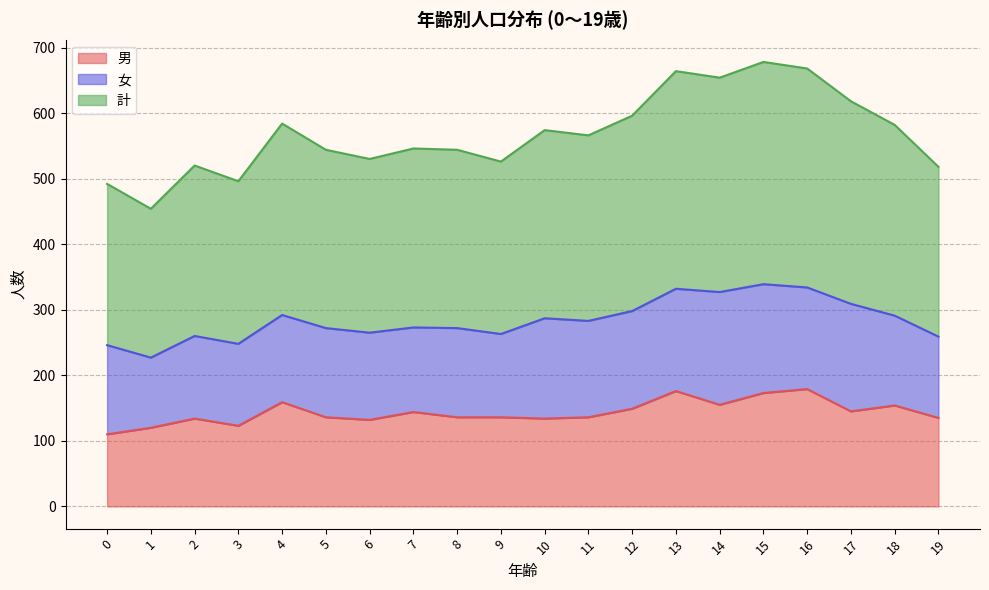

How many data points in 計 are above 283?

9